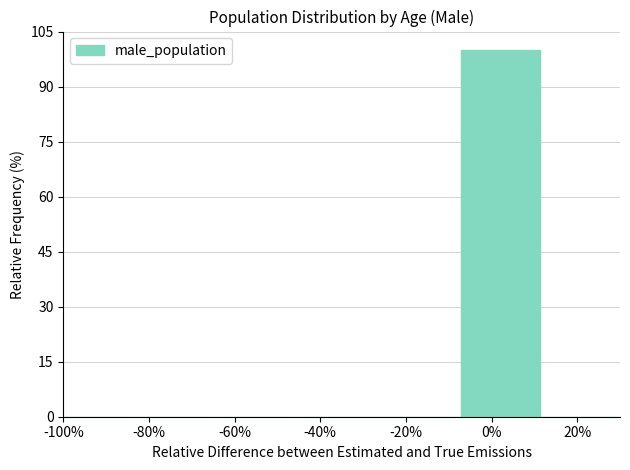

Reading left to right, list all the values displayed in this chart.

-100%=0	-80%=0	-60%=0	-40%=0	-20%=0	0%=100	20%=0